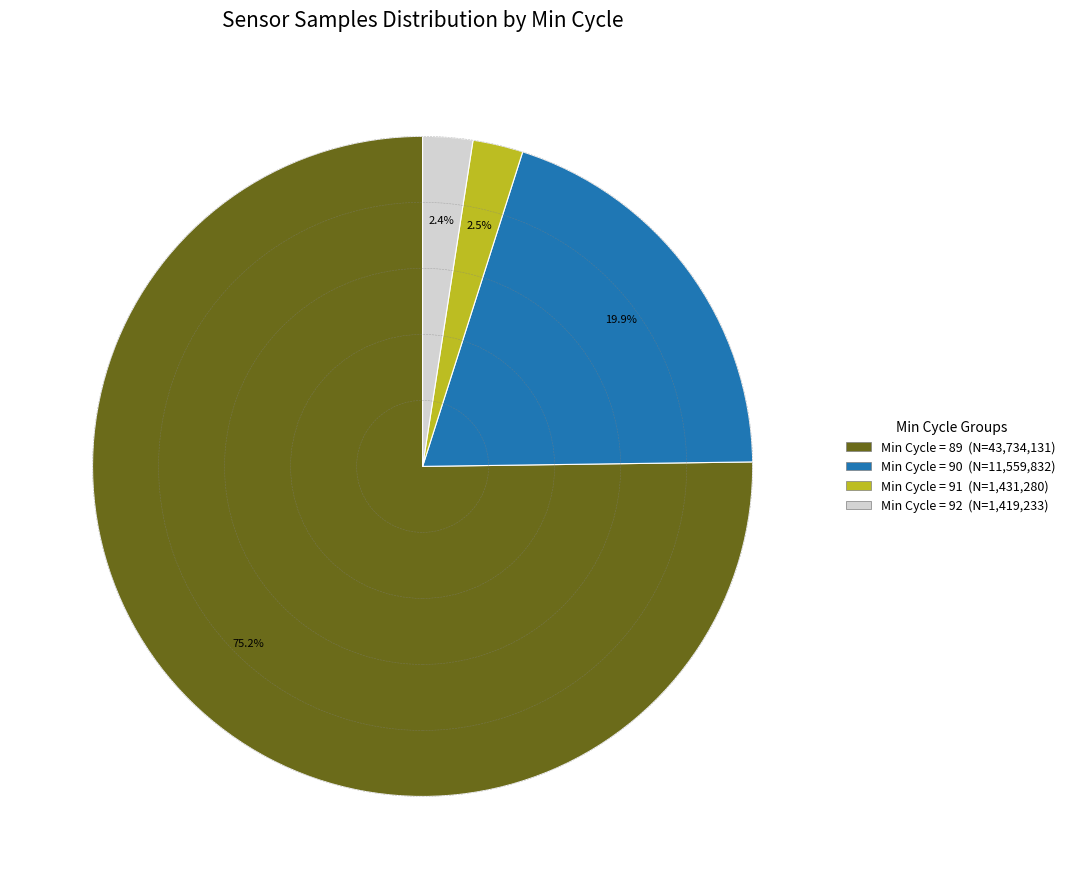

Does any single category account for the majority?

Yes